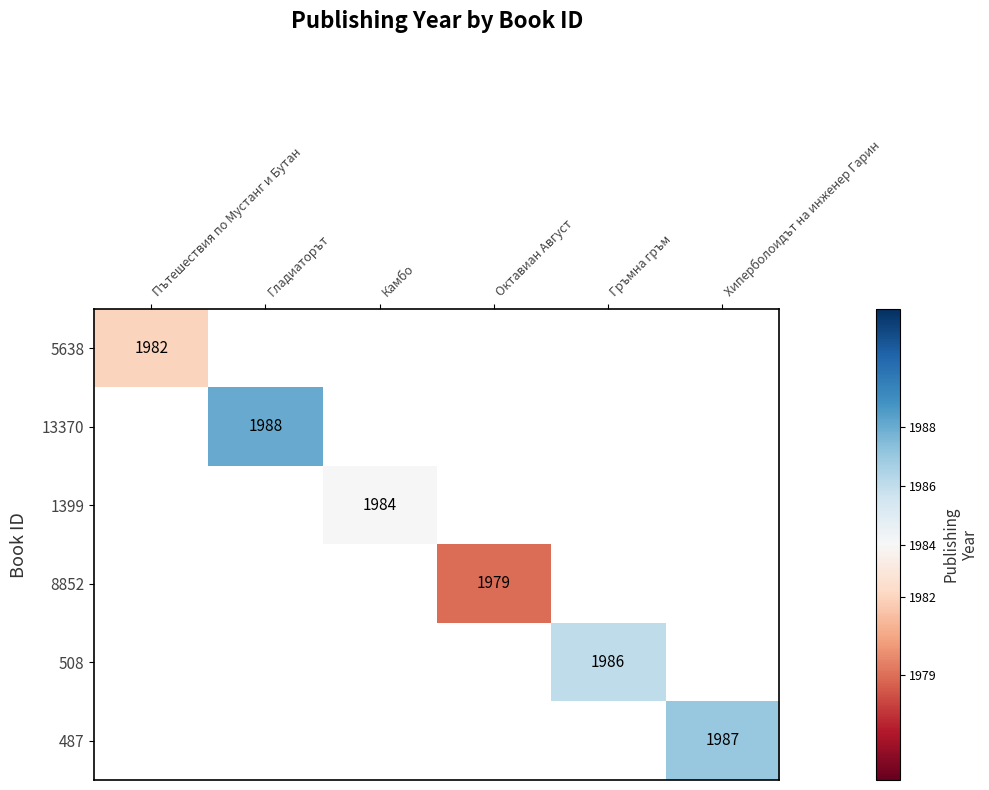

At how many categories does at least one series exceed 1982?

4